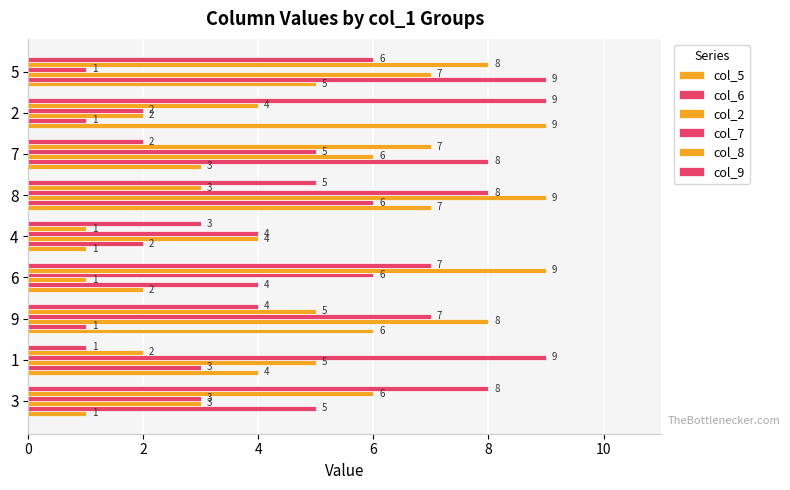

Count the number of data series in this chart.

6